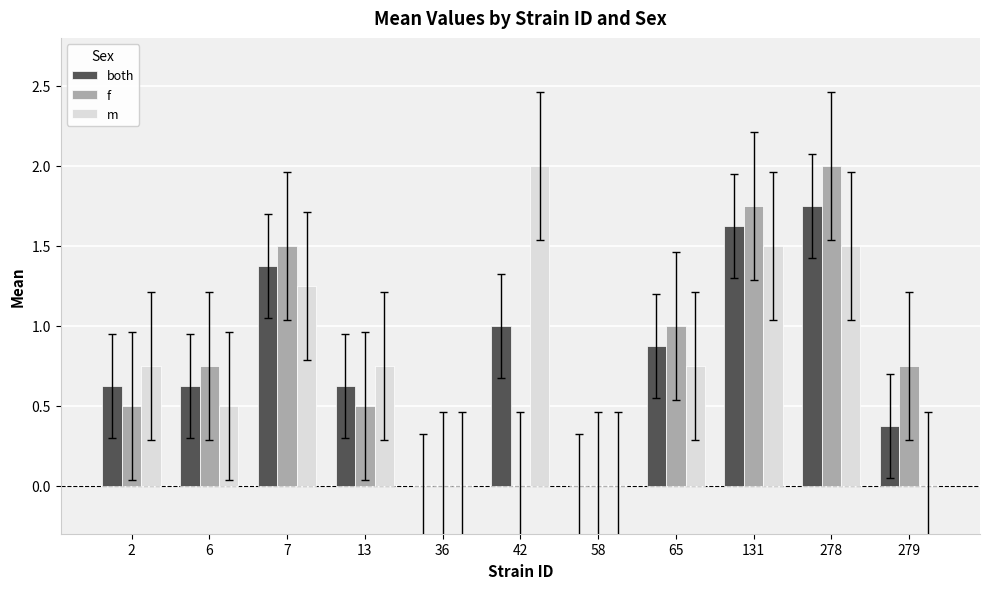

What is the sum of all f values?

8.8